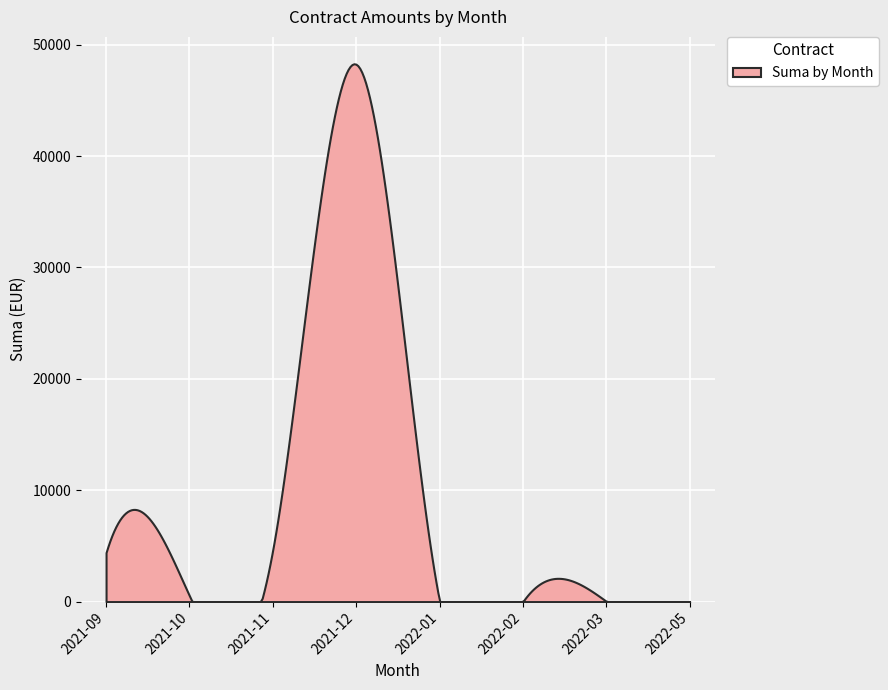

What is the maximum value shown in the chart?

48292.0